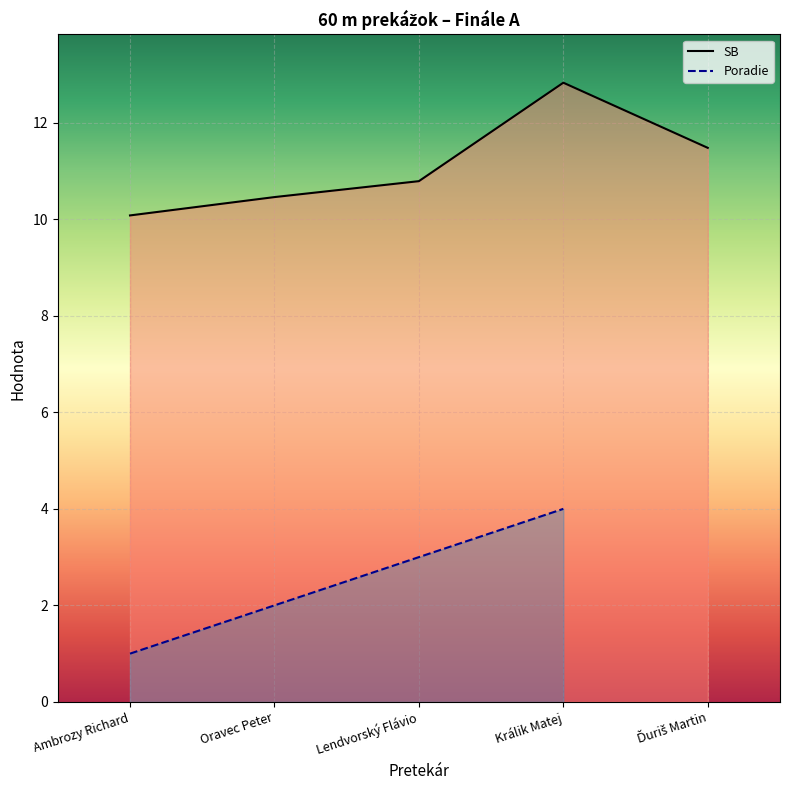

Which category has the lowest value across all series?

Ambrozy Richard